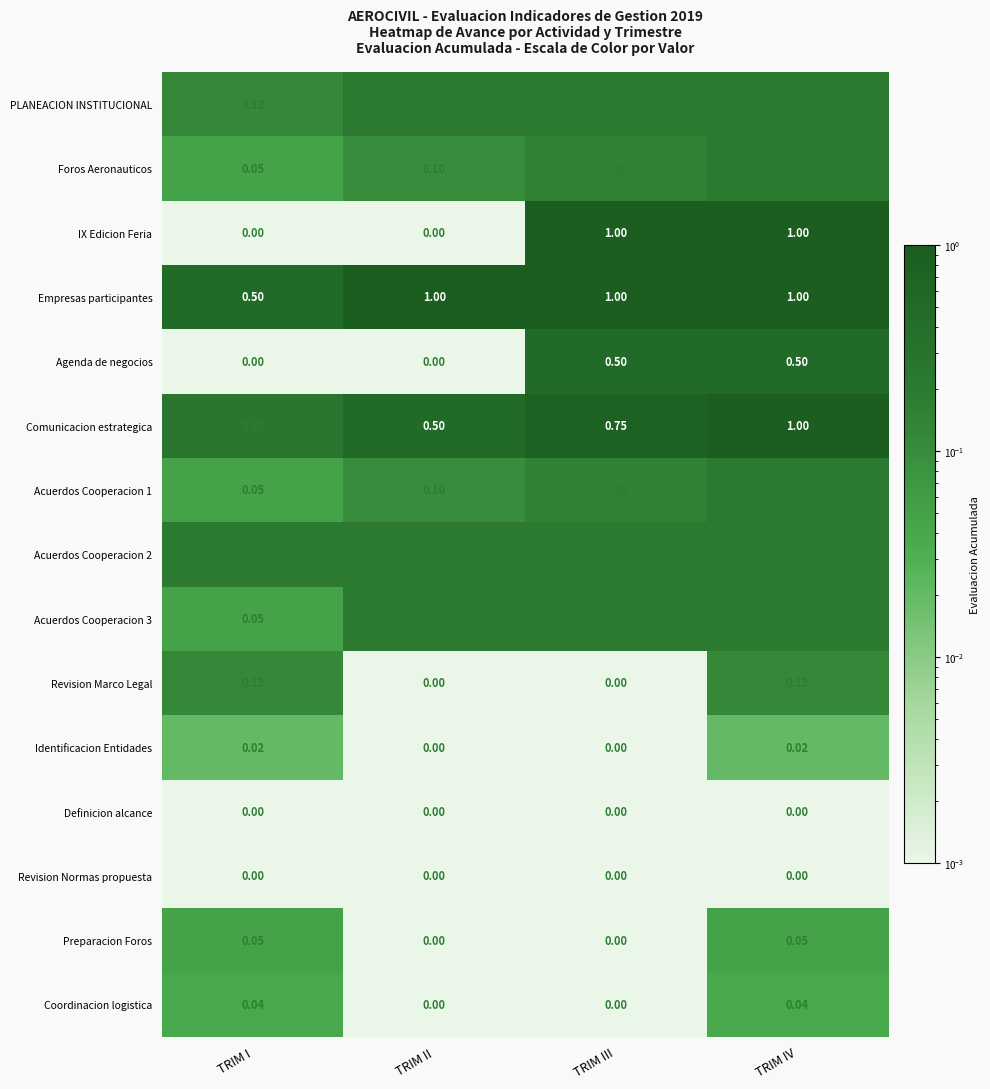

Which series has the largest total across all categories?

Empresas participantes